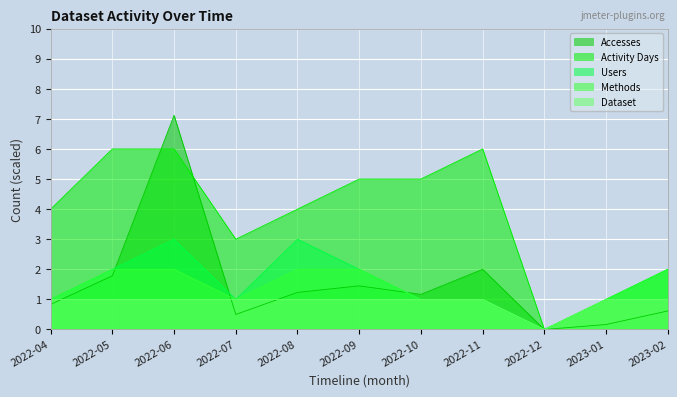

The Accesses series shows 2.0 at 2022-11. True or false?

True